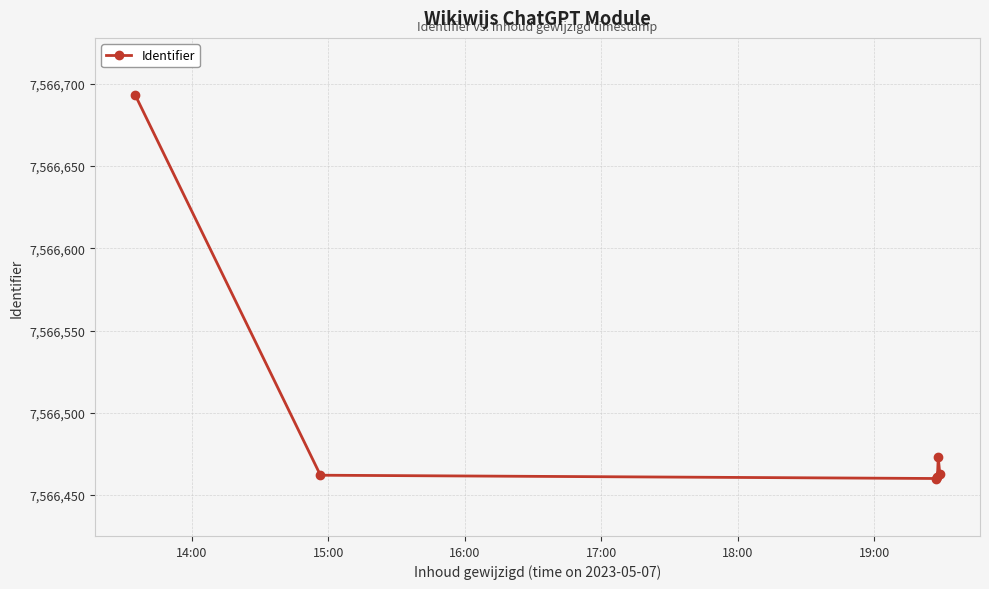

What is the value of the 4th point from the left?

7566461